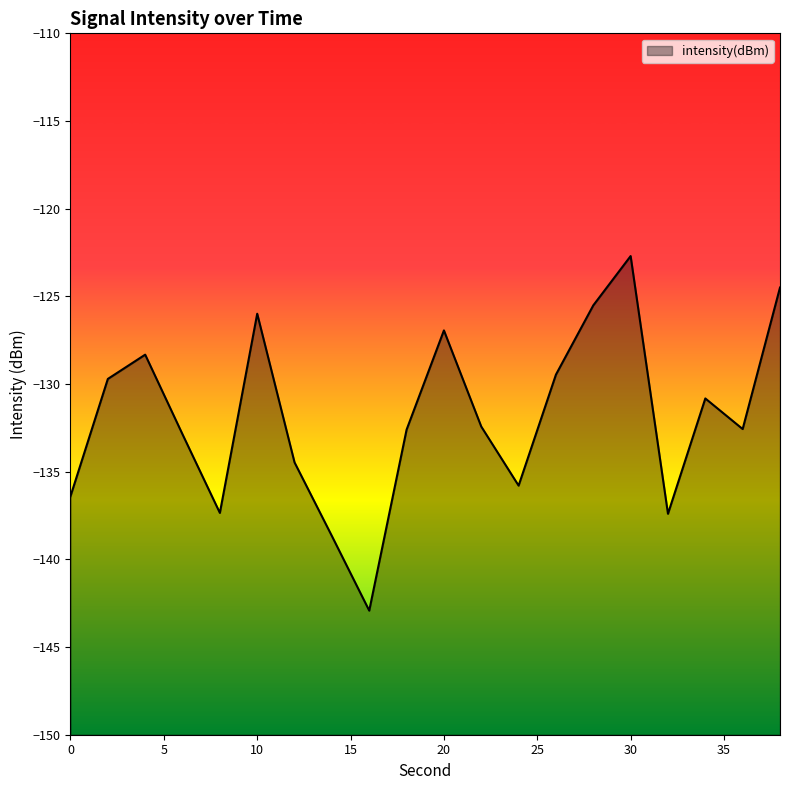

What is the minimum value shown in the chart?

-142.9